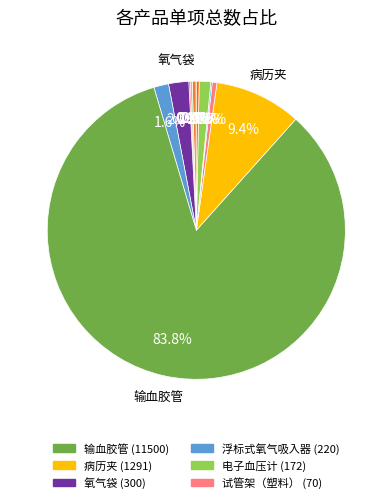

Does any single category account for the majority?

Yes